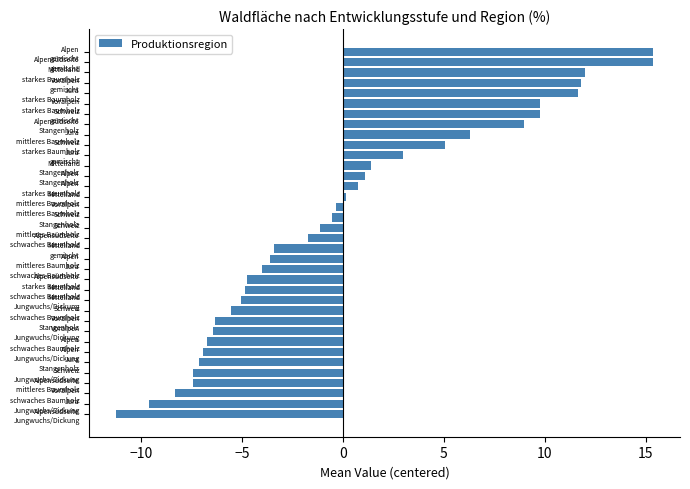

What is the difference between the maximum and minimum values?

26.6